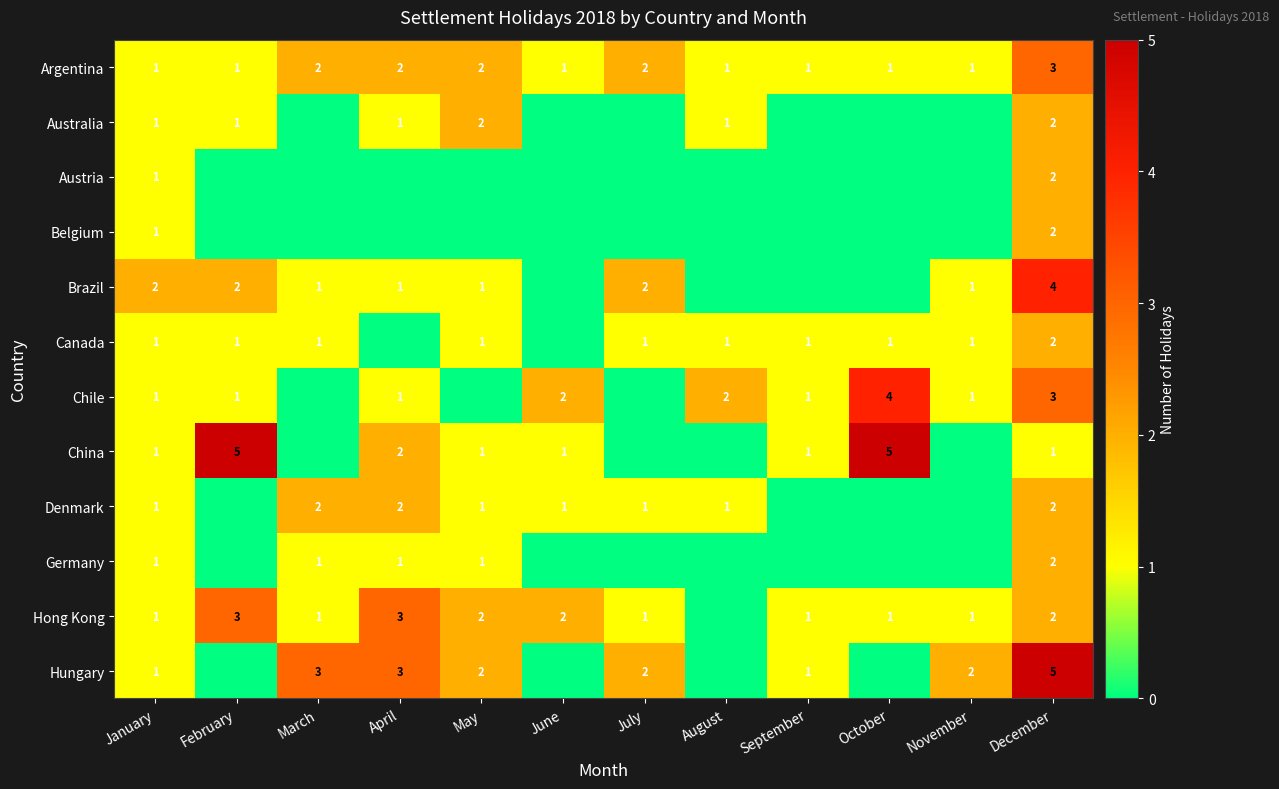

The value of Hungary at March is 4. True or false?

False